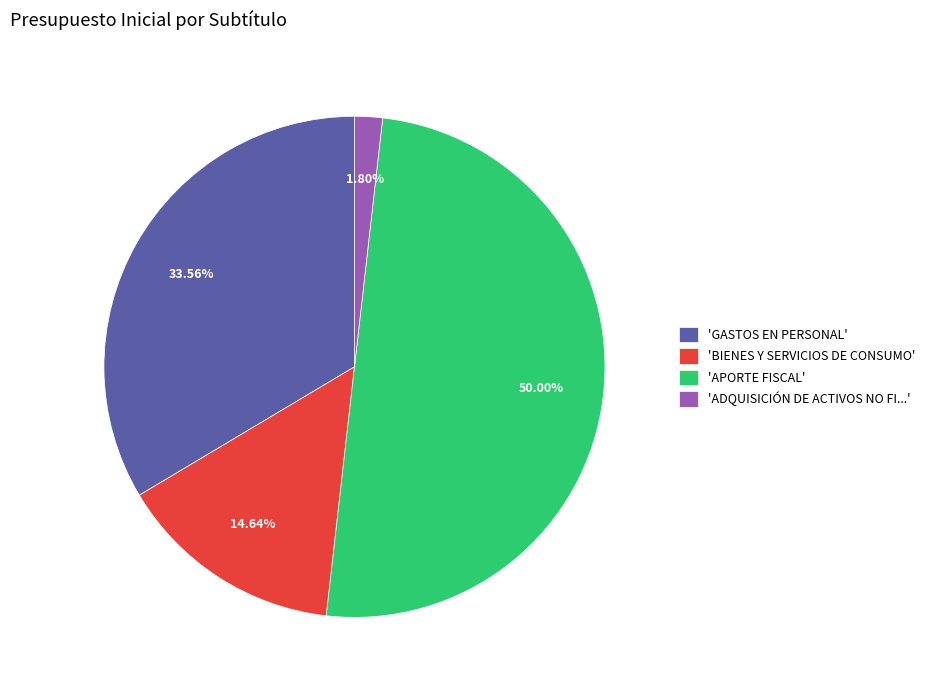

Does 'BIENES Y SERVICIOS DE CONSUMO' represent more than half of the total?

No